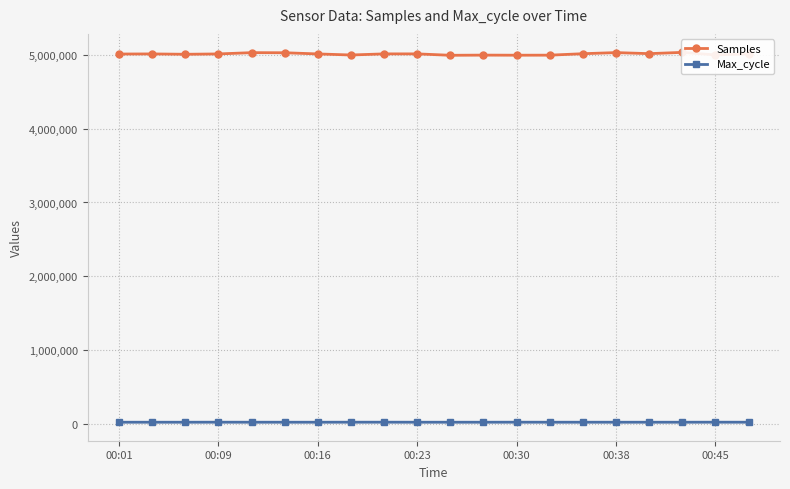

Reading left to right, what are all the values shown in this chart?

Samples: 5013337	5014758	5009961	5014643	5031915	5030638	5014641	5000208	5015291	5015395	4996278	4998562	4997304	4997918	5017605	5032750	5018556	5035663	5001113	5014384
Max_cycle: 19921	19925	19925	20335	19972	19927	19925	20304	20373	19921	19925	19921	20376	19924	19975	19921	19925	19927	20409	20036